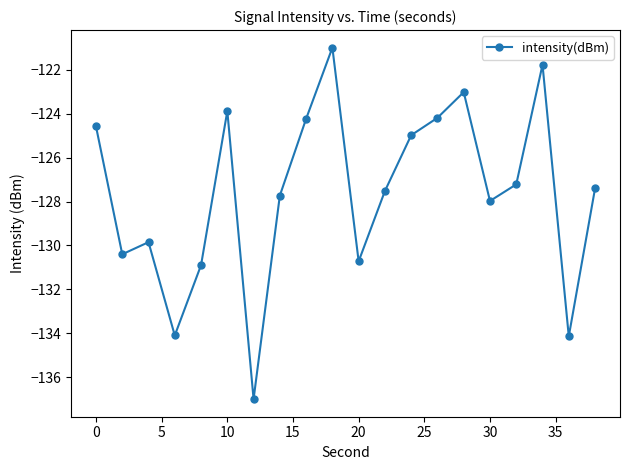

What is the value of the 19th point from the left?

-134.1